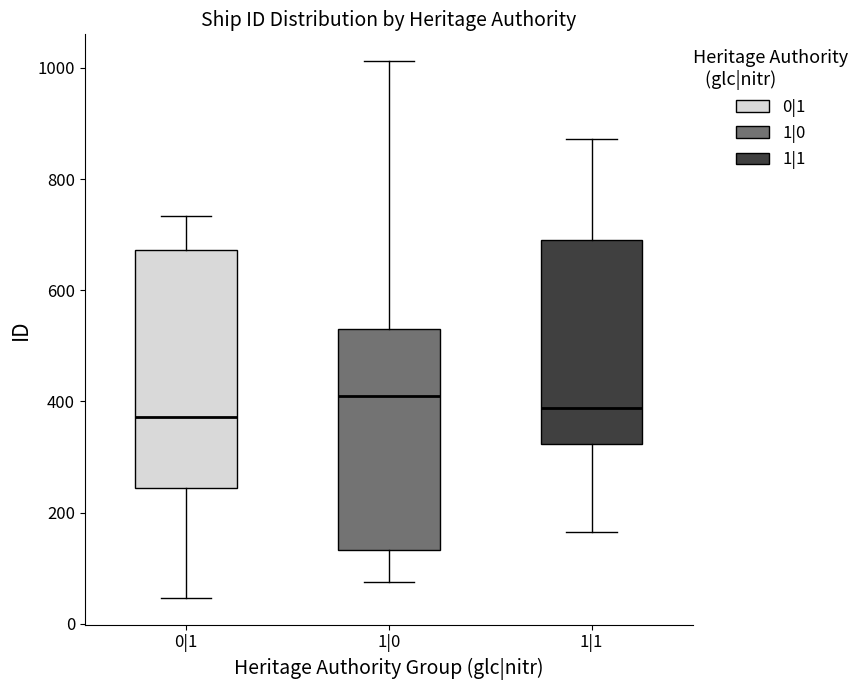

Where does the lower whisker of the box for 0|1 end on the y-axis? The values are not printed on the chart, so give them approximately, as read against the axis.

40